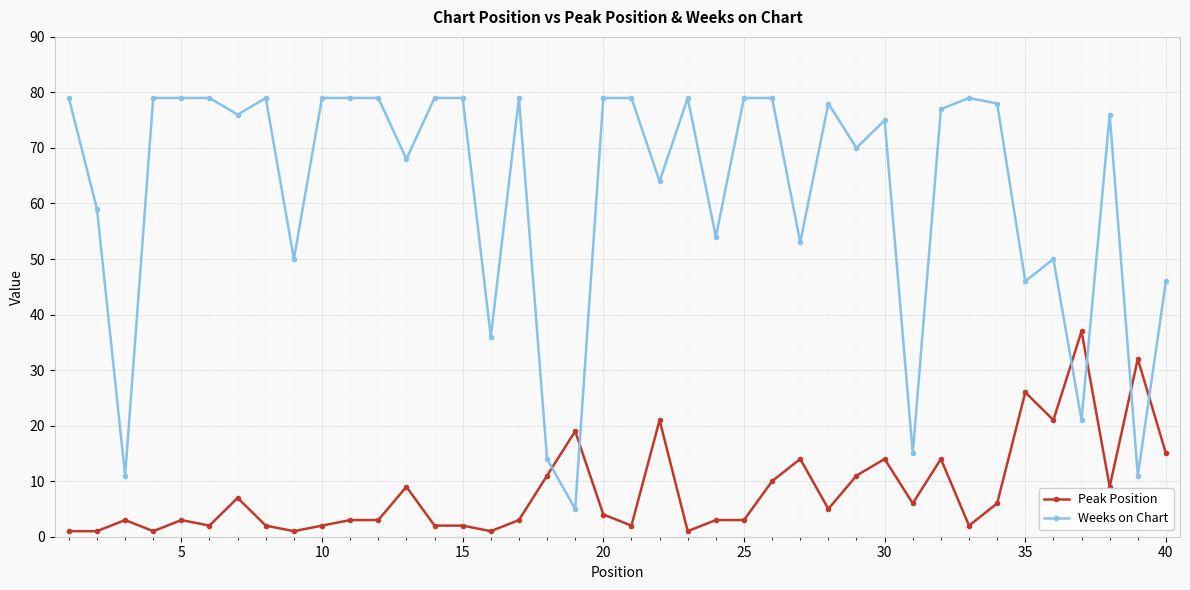

At how many categories does at least one series exceed 63?

26